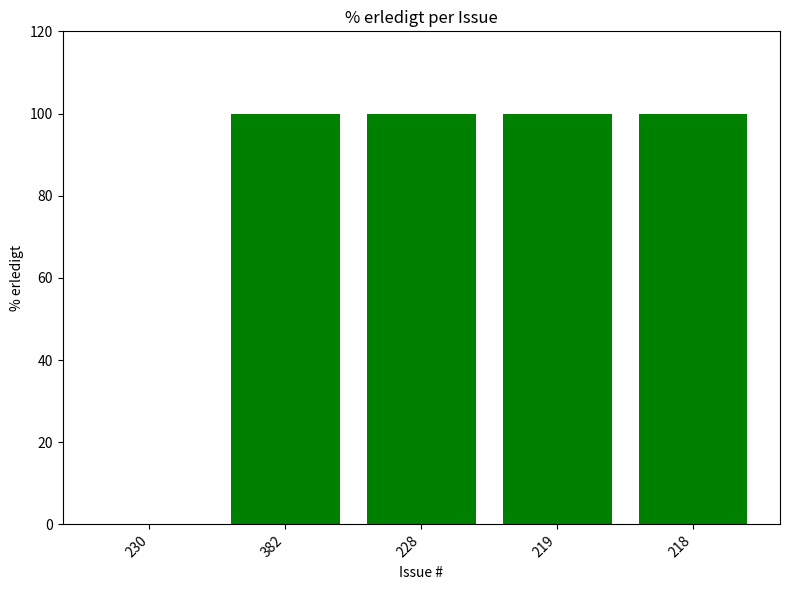

What is the sum of the values at 230 and 228?

100